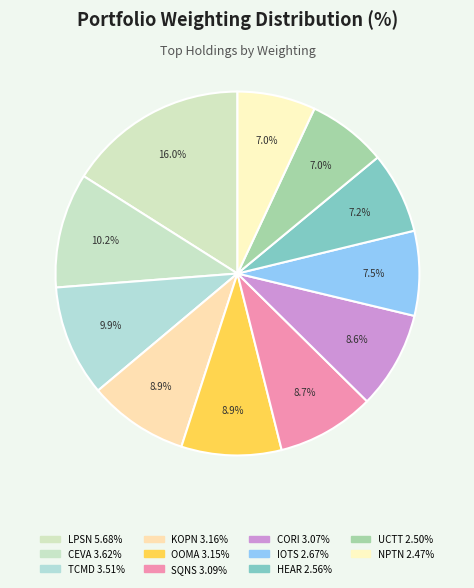

Count the number of slices in the pie.

11